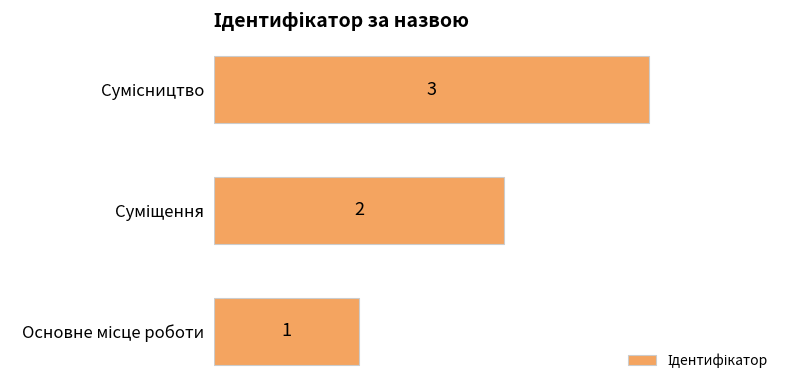

Count the values in the range 1 to 3.

3